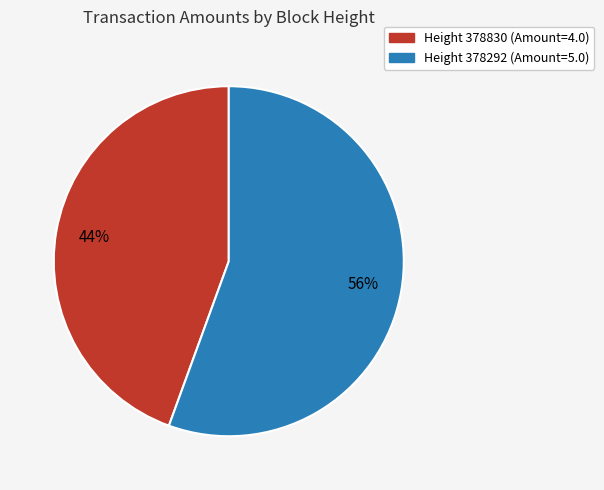

How many segments does this pie chart have?

2